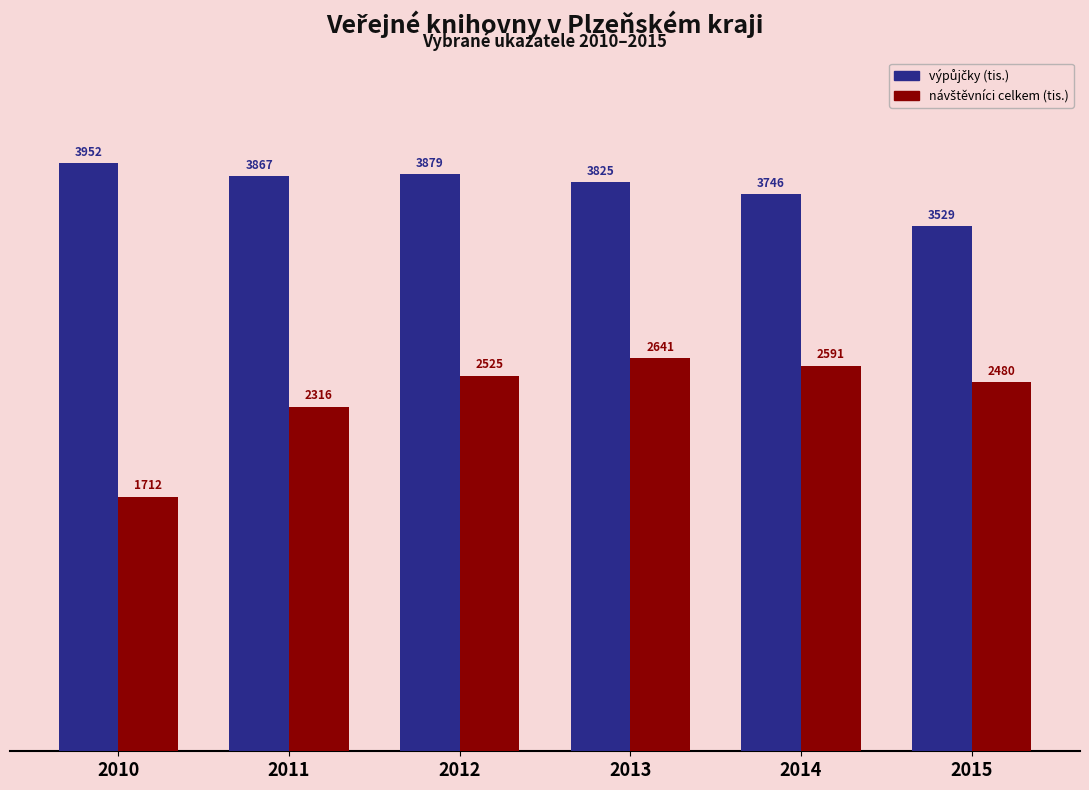

What is the maximum value shown in the chart?

3952.2